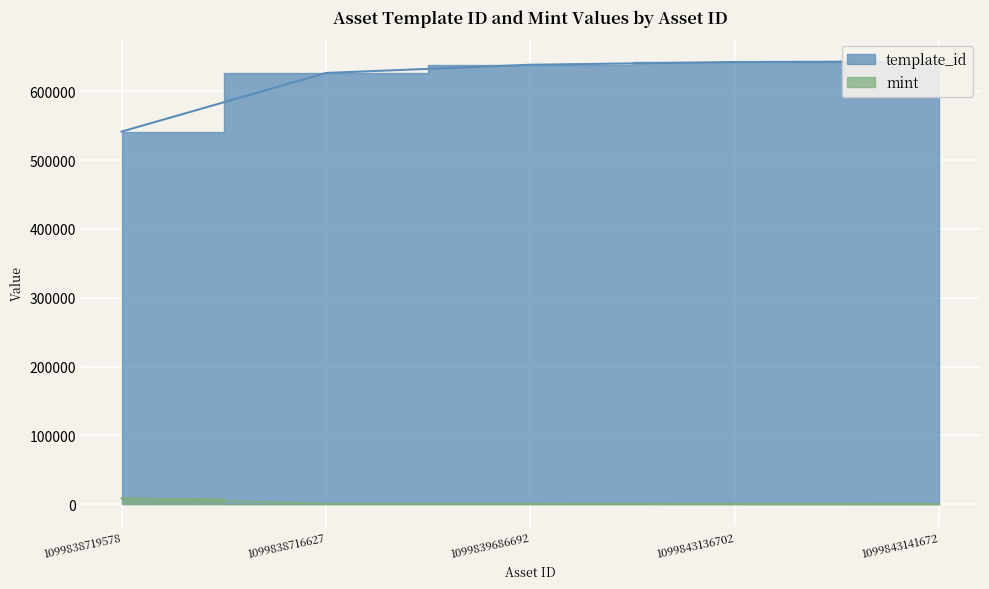

What is the difference between the maximum and second lowest values in the mint series?

8545